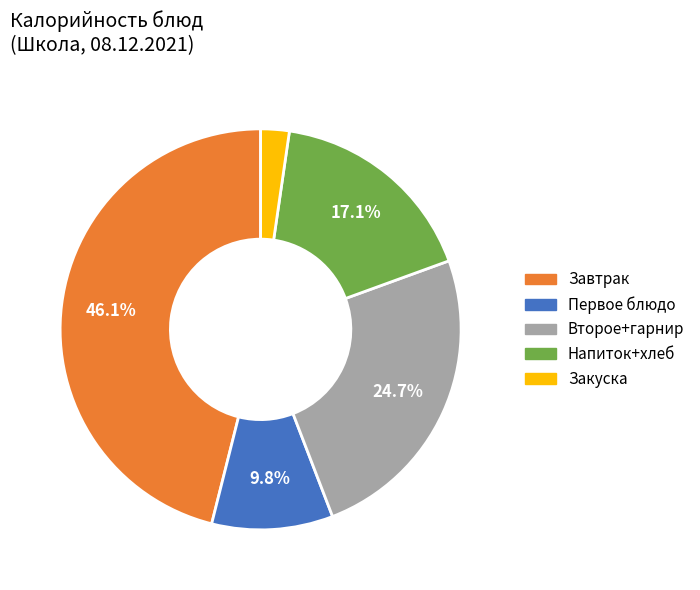

Is there a majority slice in this chart?

No